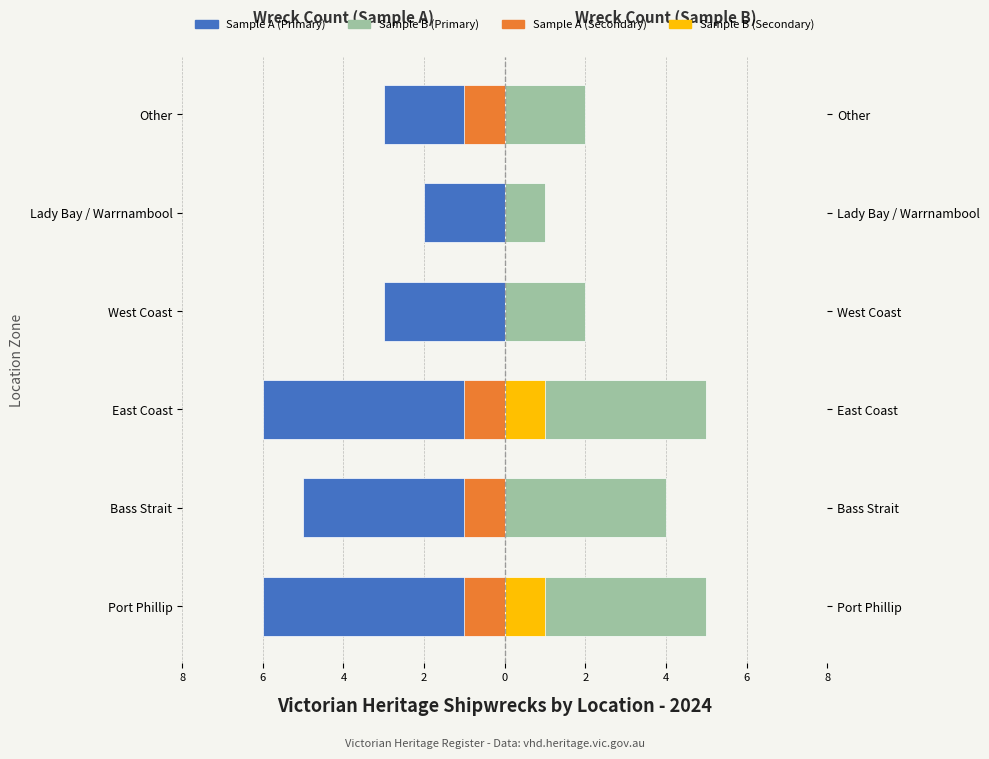

What is the smallest value displayed?

-6